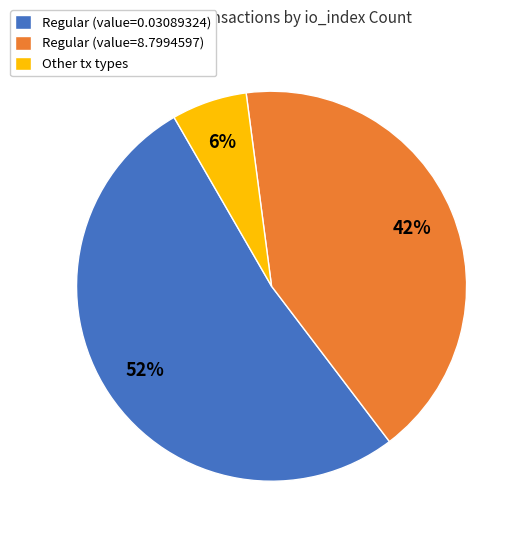

Is it true that Regular (value=8.7994597) is 42% of the pie?

True